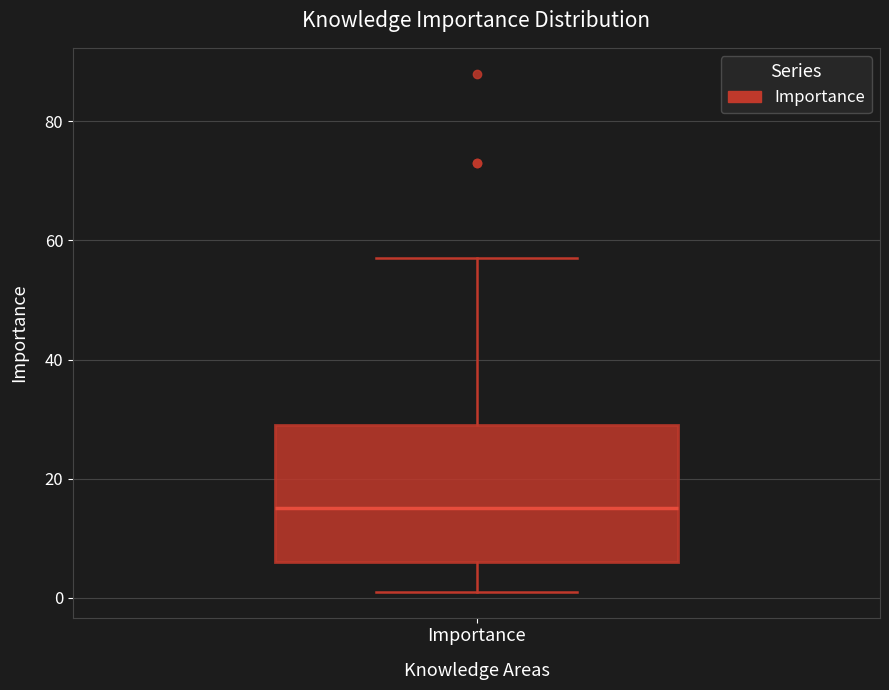

Transcribe this box plot: give where the median line is, the range the box spans, and where the two whiskers end, as read against the y-axis. The values are not printed on the chart, so give them approximately, as read against the axis.

median 16, box 6 to 30, whiskers 2 to 58